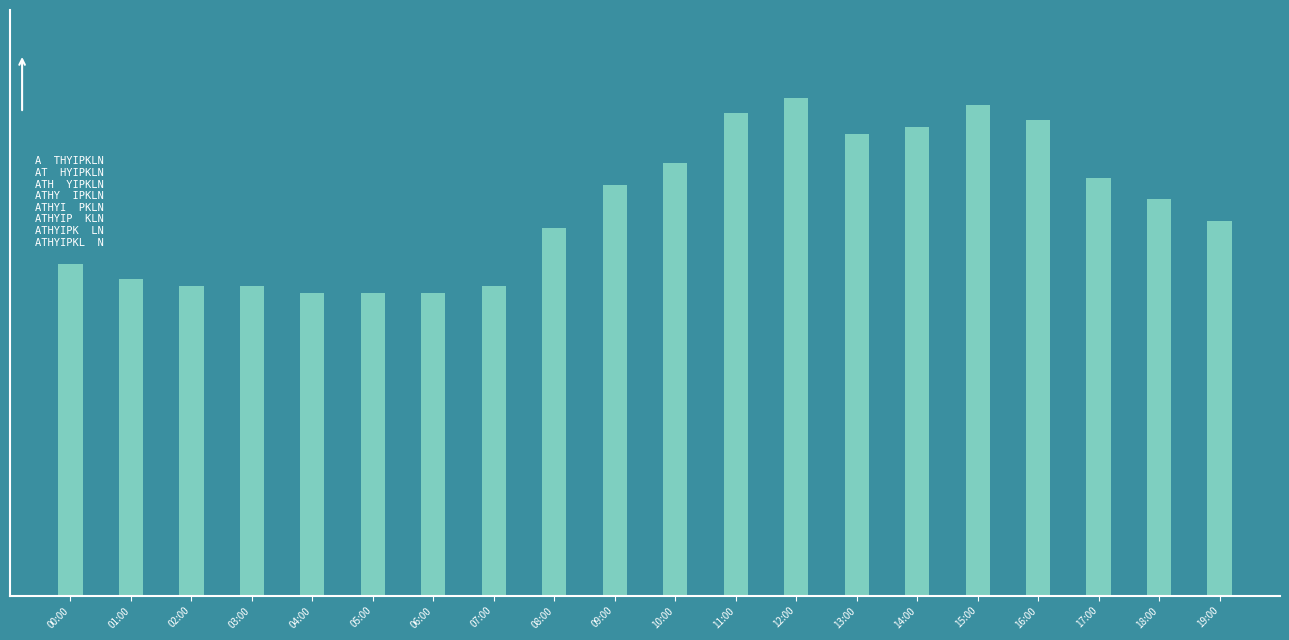

What is the maximum value shown in the chart?

33.8